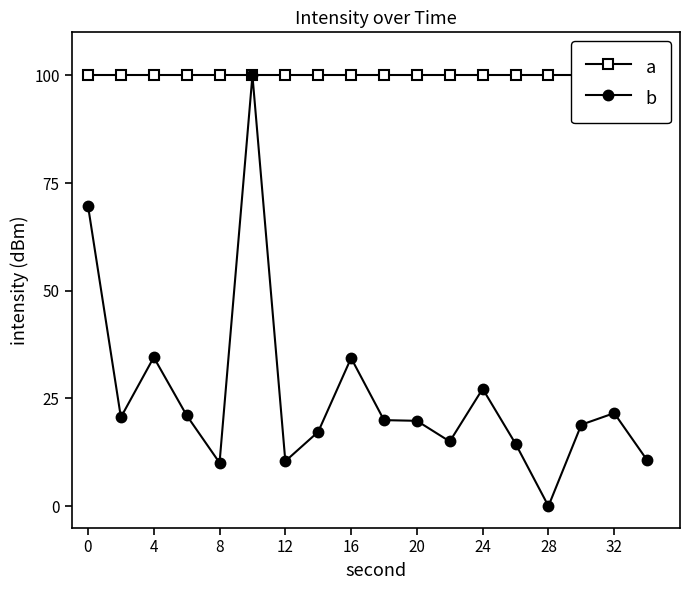

True or false: b has a value of 34.5 at 4.

True